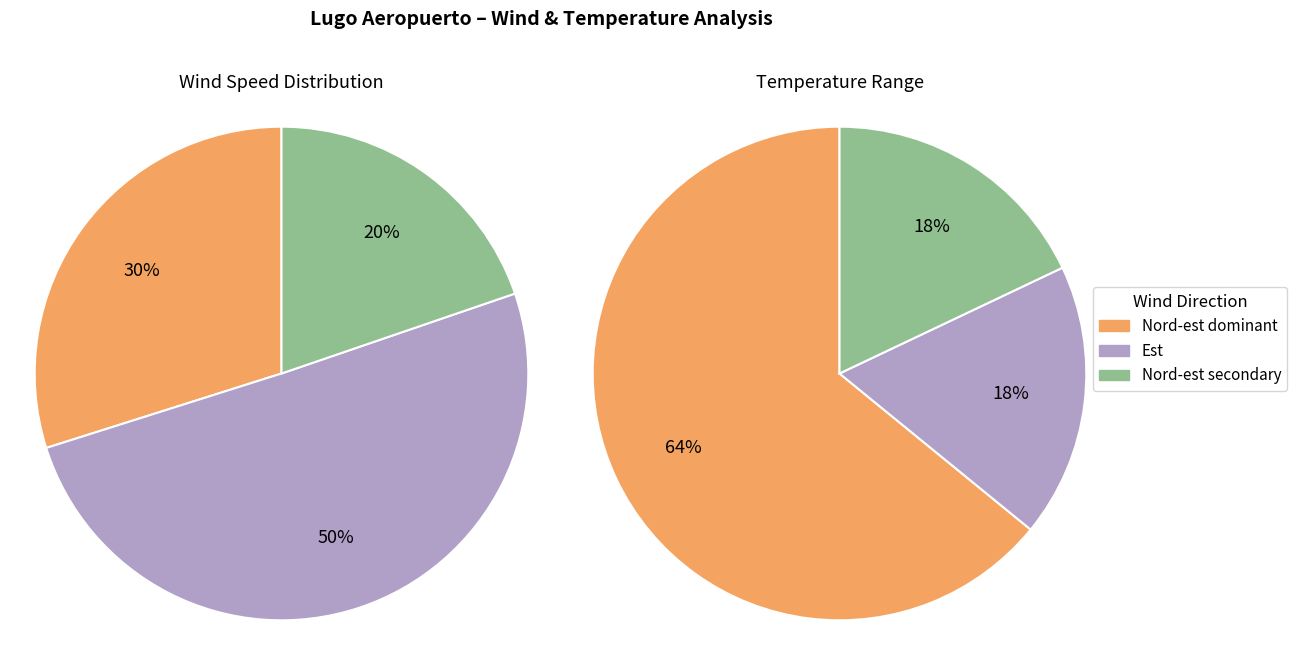

Is 8 the majority of the pie?

No